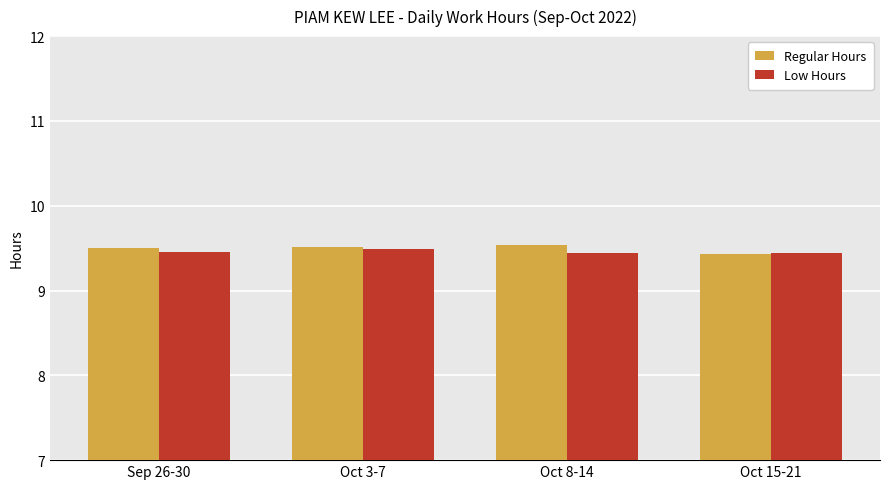

What are all the series names shown in the legend?

Regular Hours, Low Hours